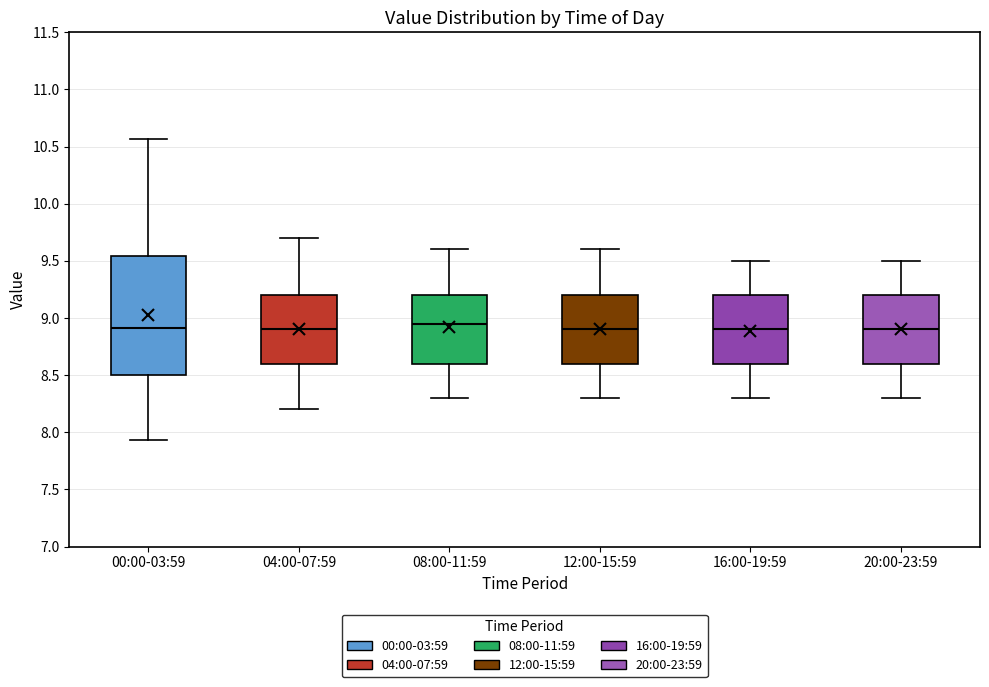

Where is the lower edge of the box for 00:00-03:59 on the y-axis? The values are not printed on the chart, so give them approximately, as read against the axis.

8.50